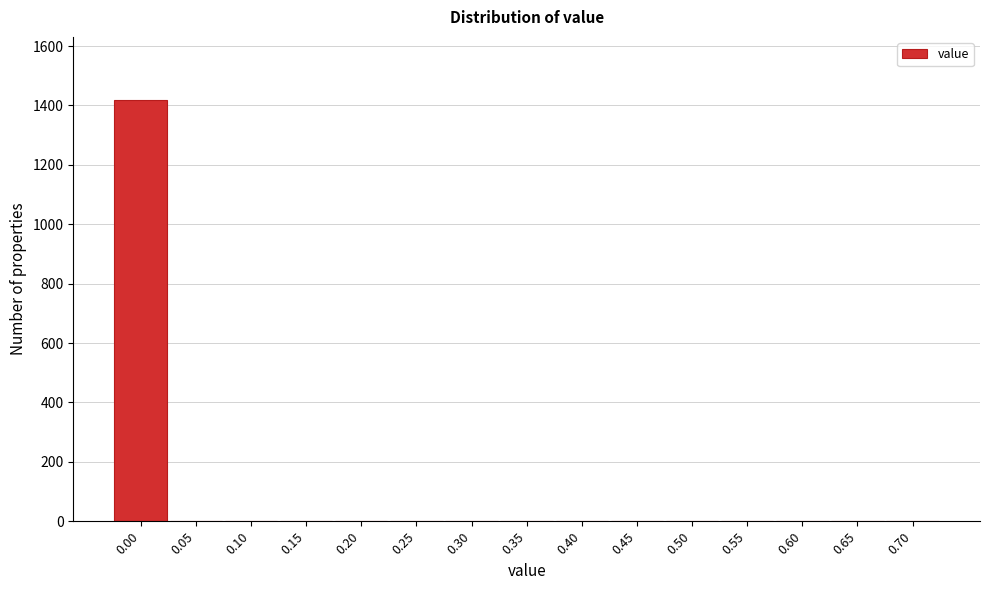

Reading left to right, transcribe all the data shown in this chart.

0.00=1418	0.05=0	0.10=0	0.15=0	0.20=0	0.25=0	0.30=0	0.35=0	0.40=0	0.45=0	0.50=0	0.55=0	0.60=0	0.65=0	0.70=0